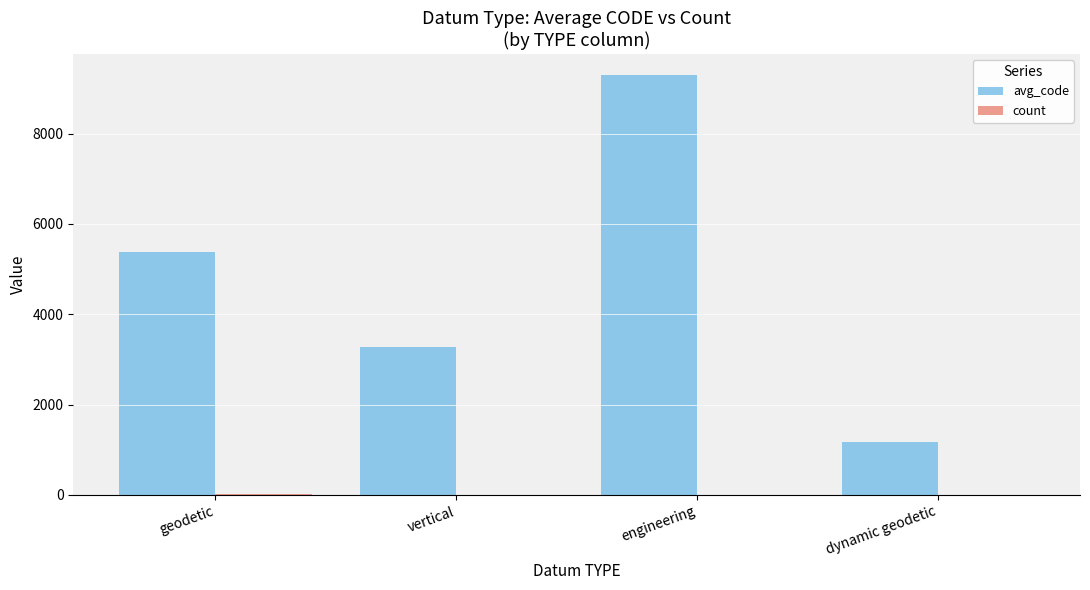

The avg_code series shows 5386 at geodetic. True or false?

True